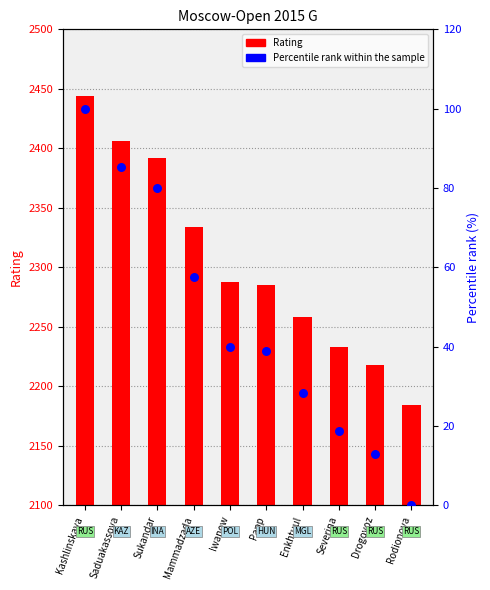

At which category is the sum across all series the highest?

Kashlinskaya